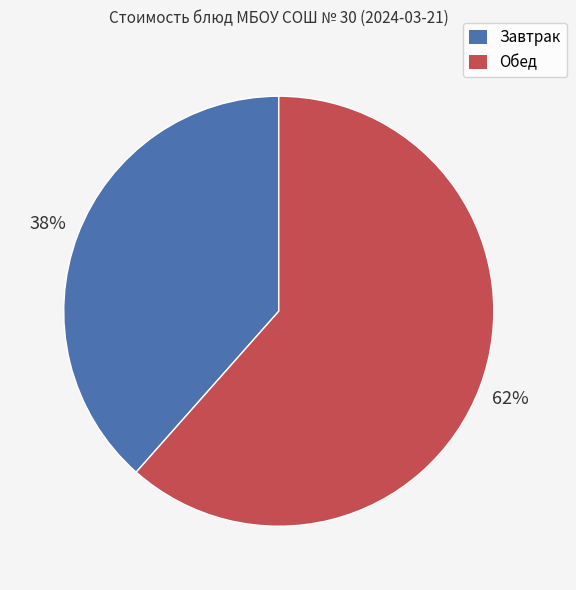

Does any single category account for the majority?

Yes